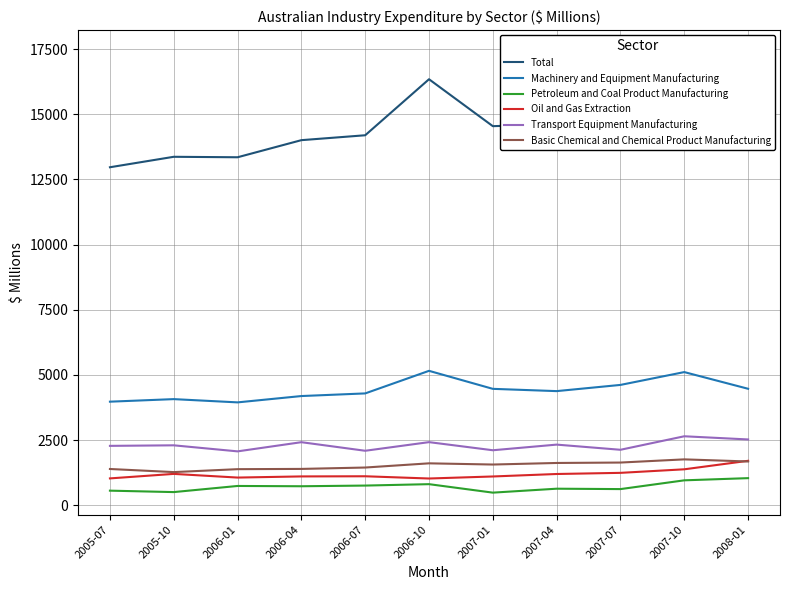

Where is Oil and Gas Extraction nearest to the value 1365?

2007-10